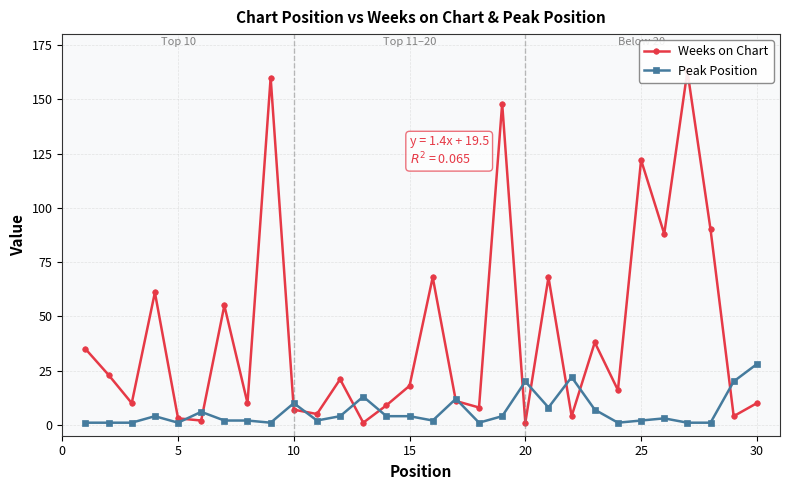

What is the sum of all Weeks on Chart values?

1259